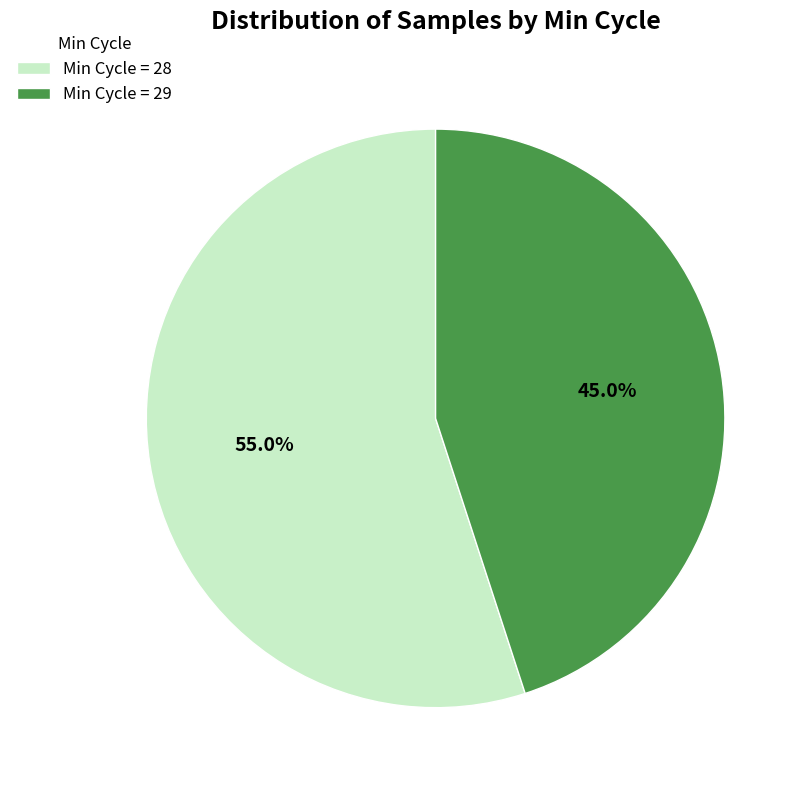

Rank the categories by value from highest to lowest.

Min Cycle = 28, Min Cycle = 29